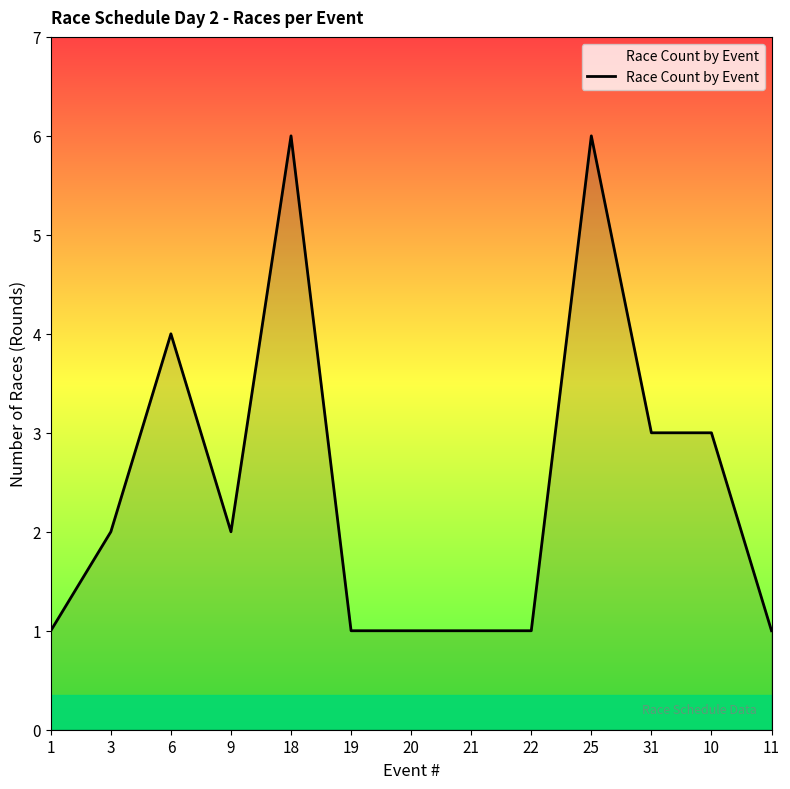

Count the number of data series in this chart.

1